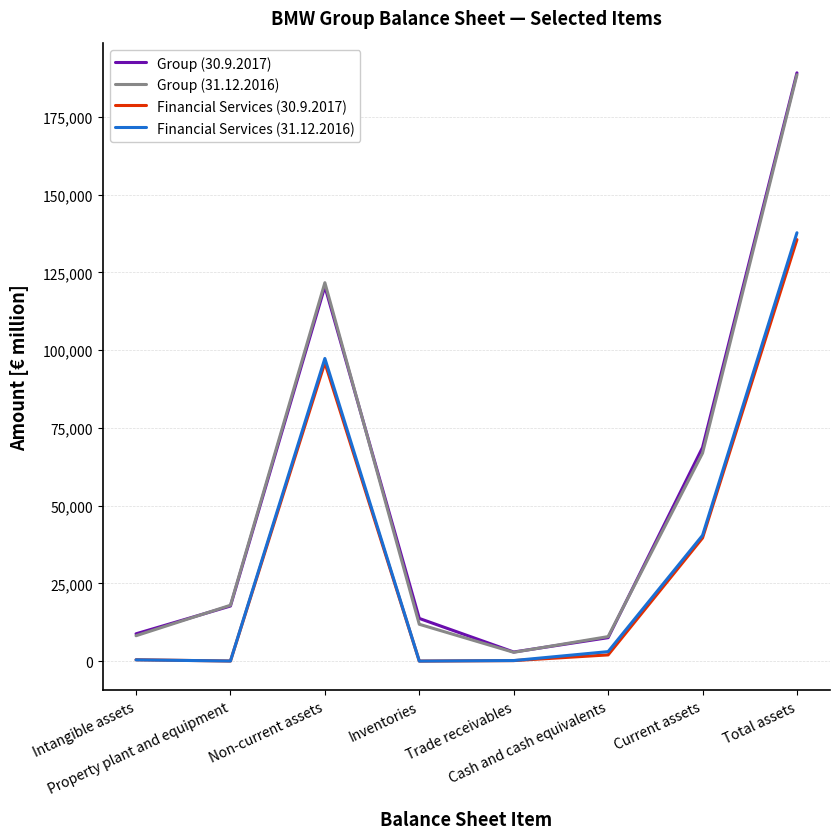

What is the total value across all series at Intangible assets?

17768